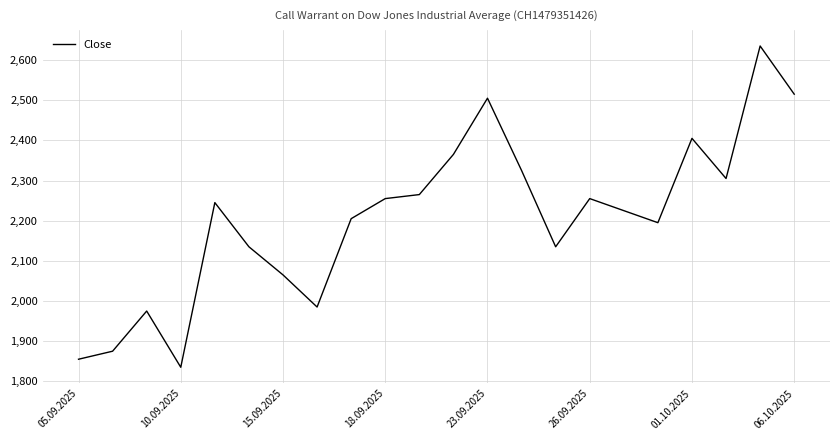

What is the greatest value displayed?

2635